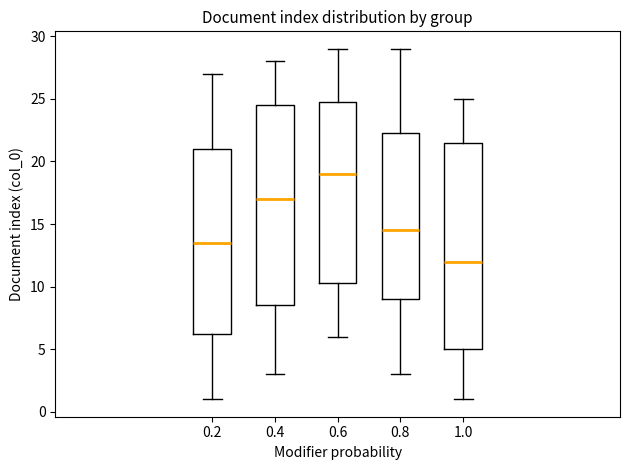

Reading left to right, read every box against the y-axis: the position of its median line, the range the box covers, and the ends of its whiskers. The values are not printed on the chart, so give them approximately, as read against the axis.

0.2: median 13.5, box 6.5 to 21.0, whiskers 1.0 to 27.0
0.4: median 17.0, box 8.5 to 24.5, whiskers 3.0 to 28.0
0.6: median 19.0, box 10.5 to 25.0, whiskers 6.0 to 29.0
0.8: median 14.5, box 9.0 to 22.5, whiskers 3.0 to 29.0
1.0: median 12.0, box 5.0 to 21.5, whiskers 1.0 to 25.0